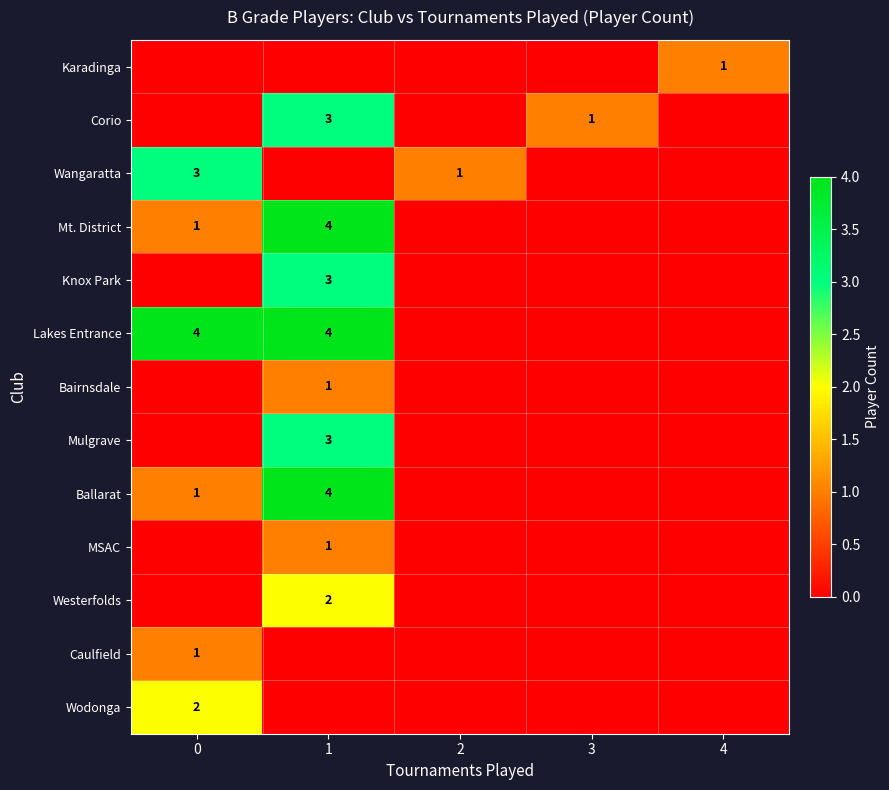

Is it true that MSAC equals 0 at 1?

False